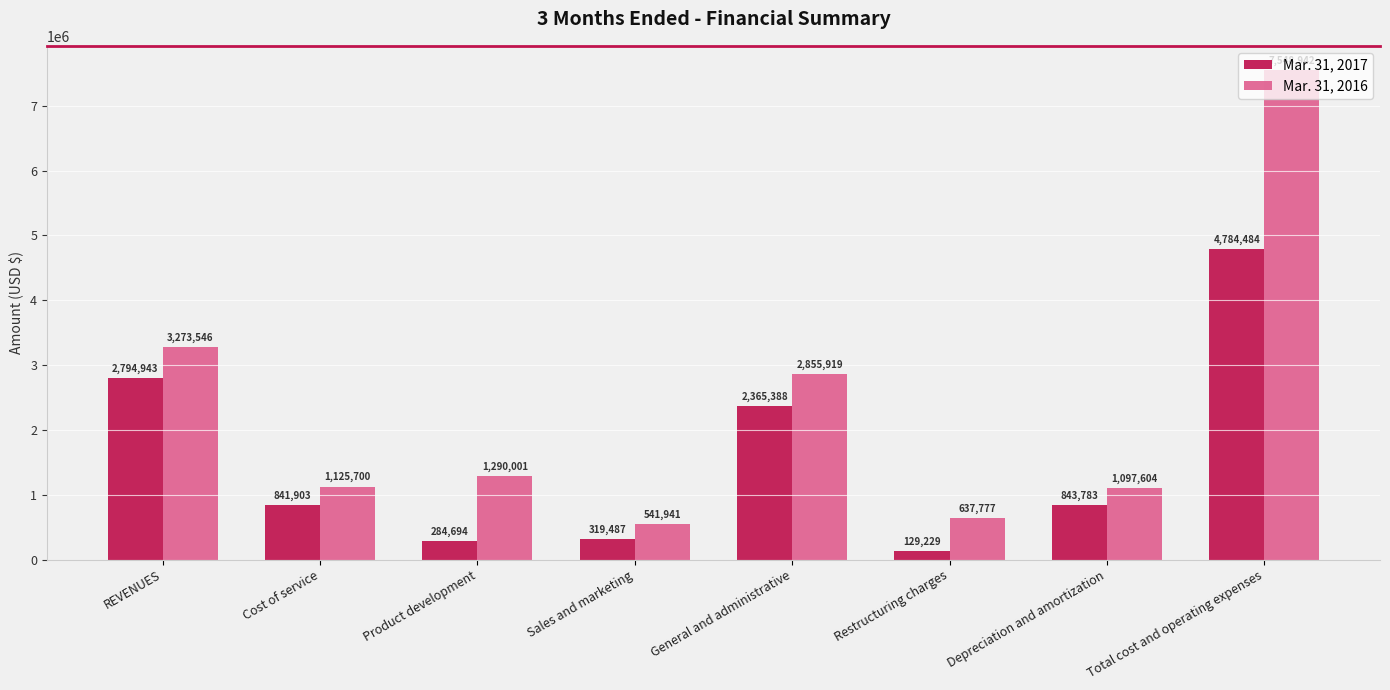

Count the number of categories in the chart.

8